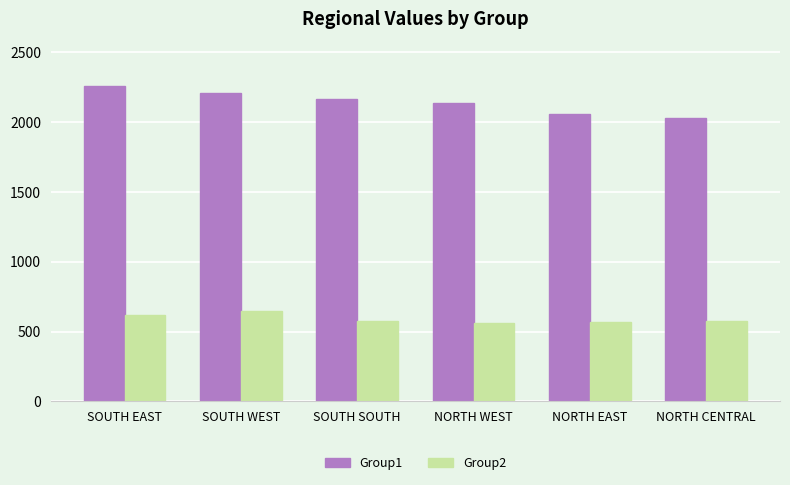

What is the difference between the maximum and second lowest values in the Group1 series?

203.1